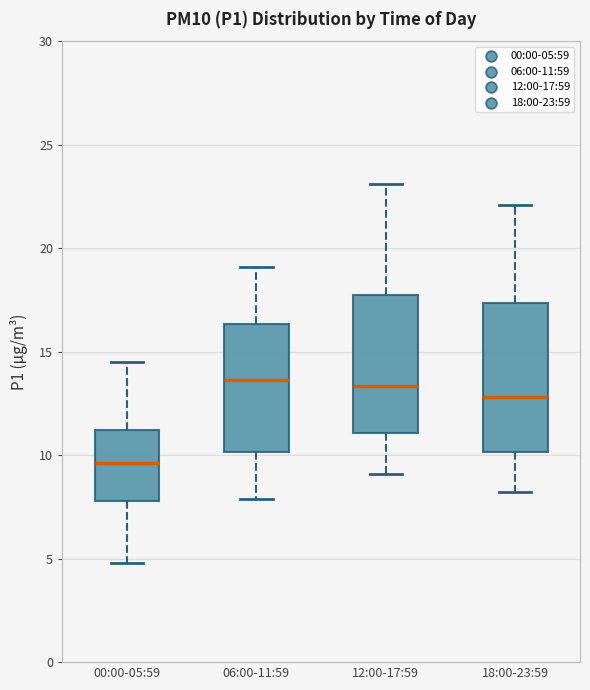

Reading left to right, read every box against the y-axis: the position of its median line, the range the box covers, and the ends of its whiskers. The values are not printed on the chart, so give them approximately, as read against the axis.

00:00-05:59: median 9.5, box 8.0 to 11.0, whiskers 5.0 to 14.5
06:00-11:59: median 13.5, box 10.0 to 16.5, whiskers 8.0 to 19.0
12:00-17:59: median 13.5, box 11.0 to 18.0, whiskers 9.0 to 23.0
18:00-23:59: median 13.0, box 10.0 to 17.5, whiskers 8.0 to 22.0